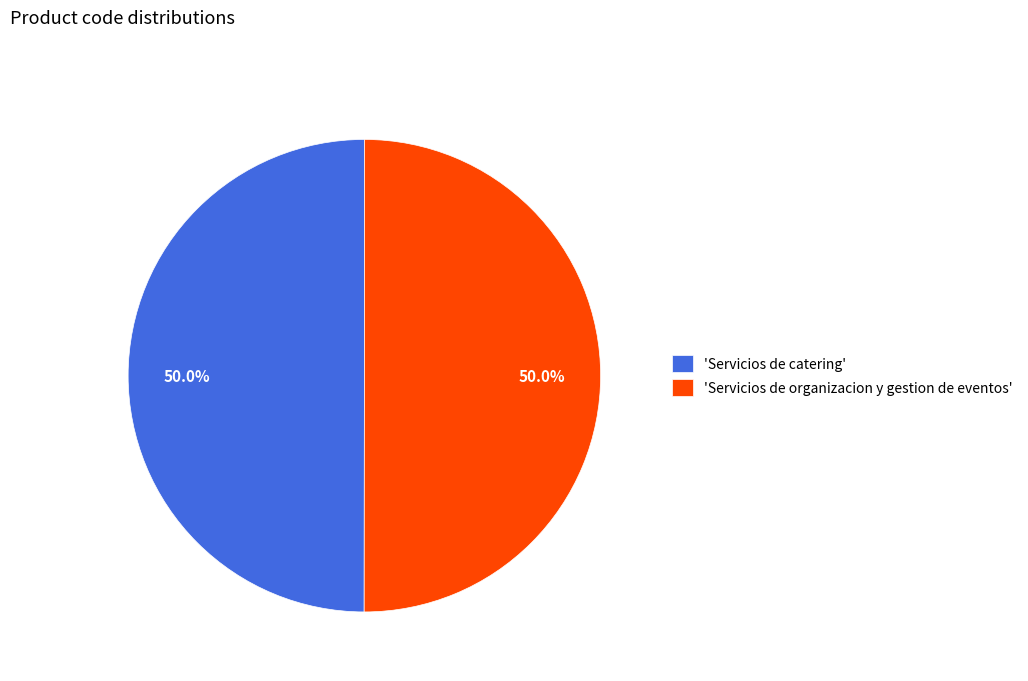

Approximately how many times larger is the value at 'Servicios de organizacion y gestion de eventos' compared to 'Servicios de catering'?

1.0